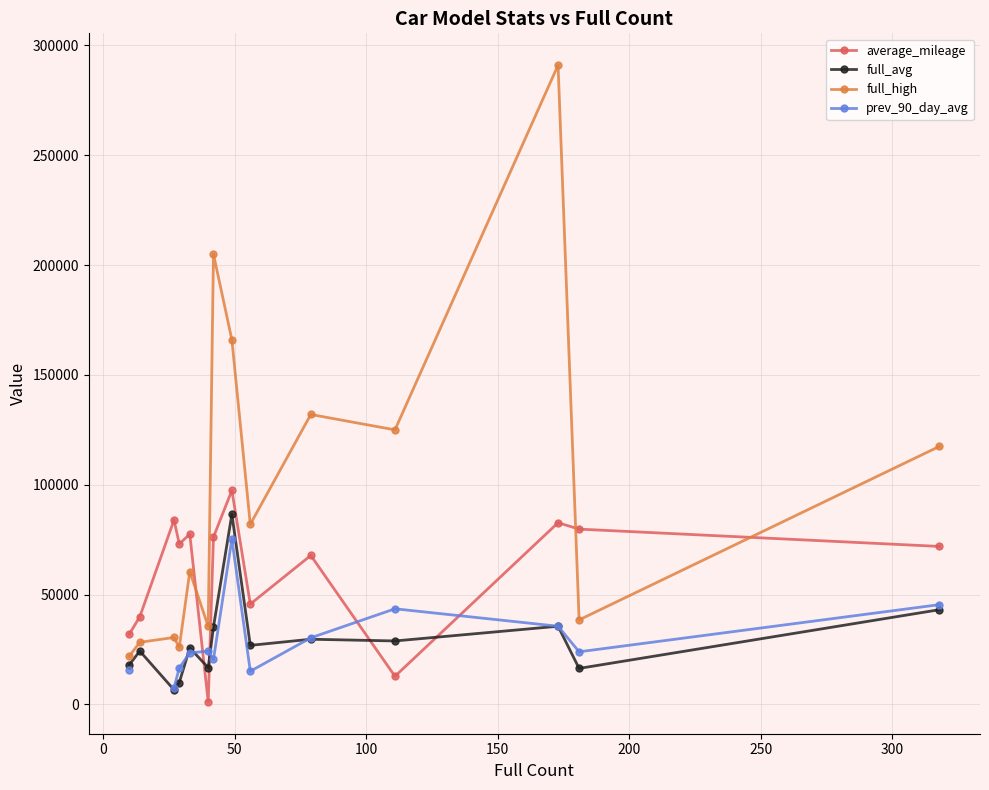

What is the maximum value for full_high?

291000.0